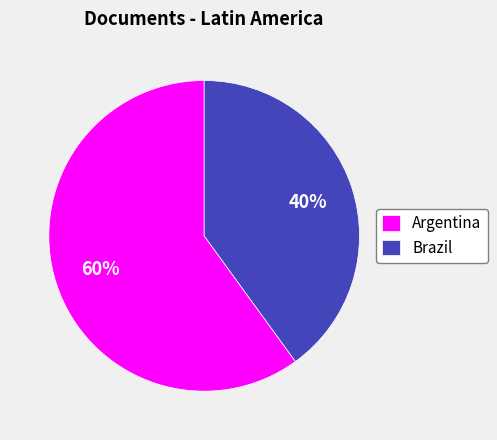

Is the sum of Argentina and Brazil greater than half?

Yes